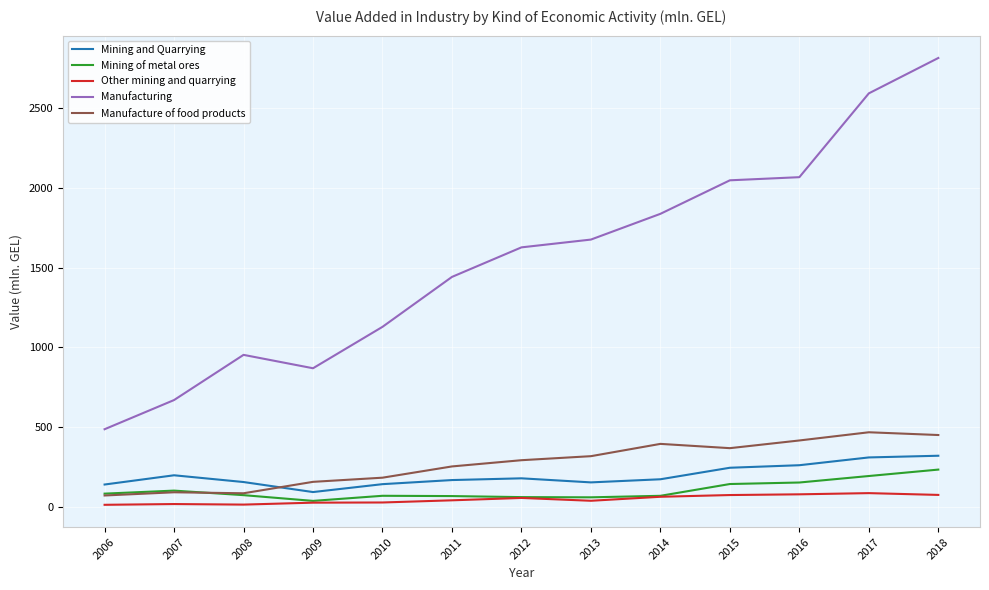

What is the sum of the Mining of metal ores values at 2014 and 2009?

105.9